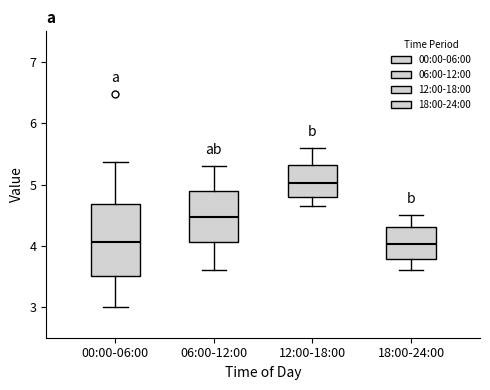

Reading left to right, transcribe this box plot: for each box, give where its median line is, the range the box spans, and where its two whiskers end, as read against the y-axis. The values are not printed on the chart, so give them approximately, as read against the axis.

00:00-06:00: median 4.1, box 3.5 to 4.7, whiskers 3.0 to 5.4
06:00-12:00: median 4.5, box 4.1 to 4.9, whiskers 3.6 to 5.3
12:00-18:00: median 5.0, box 4.8 to 5.3, whiskers 4.7 to 5.6
18:00-24:00: median 4.0, box 3.8 to 4.3, whiskers 3.6 to 4.5